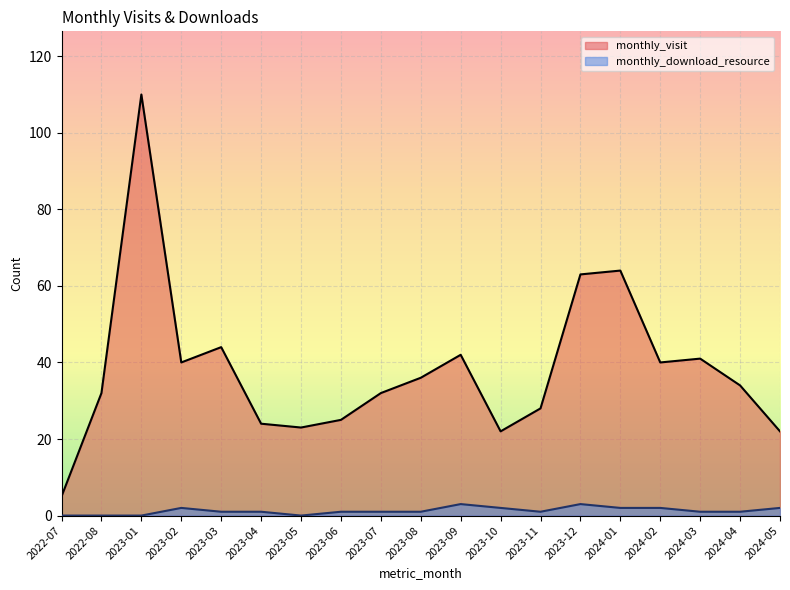

At which category is the sum across all series the highest?

2023-01